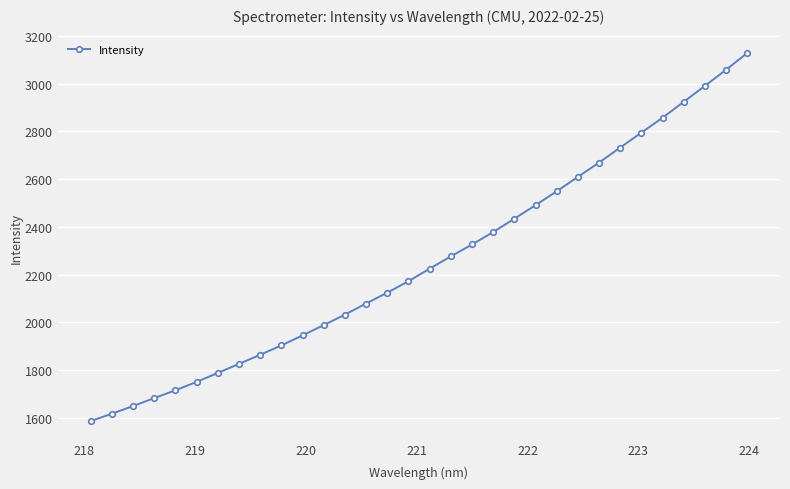

What is the minimum value shown in the chart?

1586.3